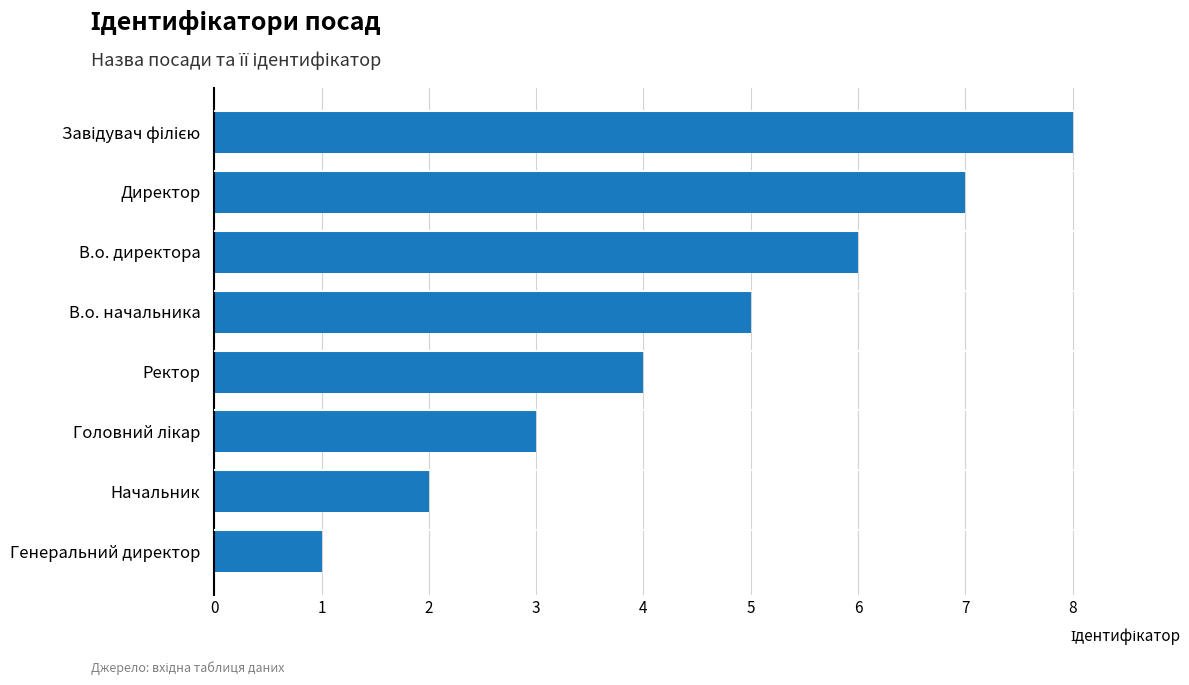

Count the number of data series in this chart.

1